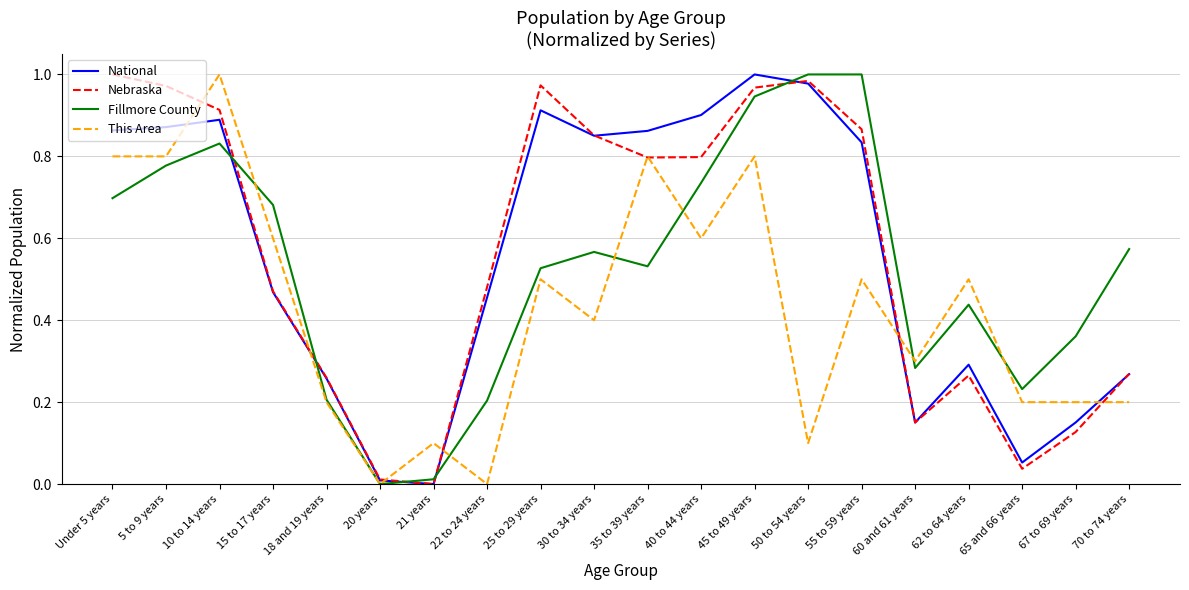

Which category has the highest value in the This Area series?

10 to 14 years